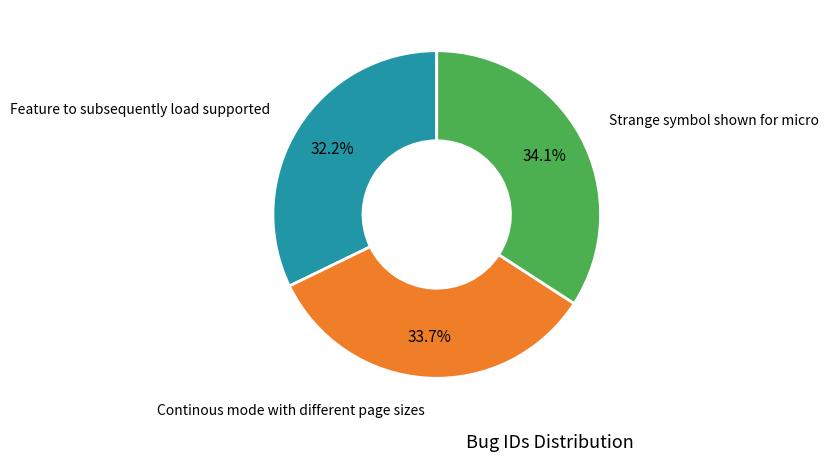

Is there a majority slice in this chart?

No